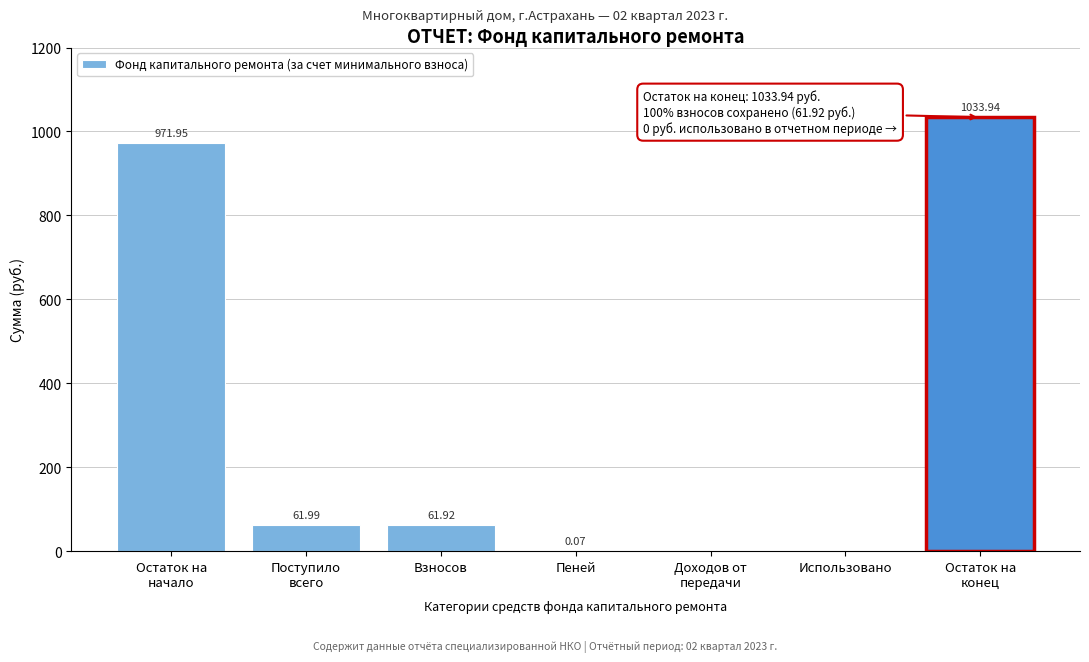

Which has a higher value, Использовано or Взносов?

Взносов